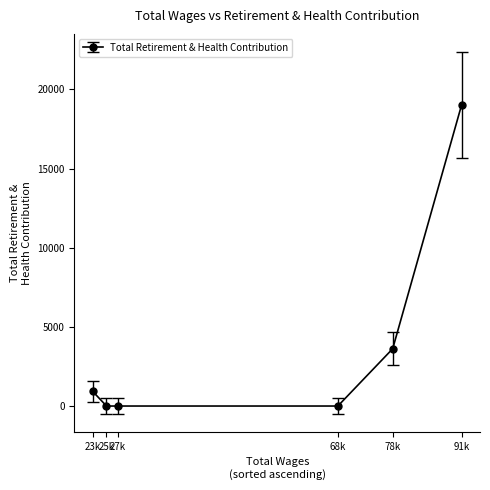

How many lines are shown in the chart?

1